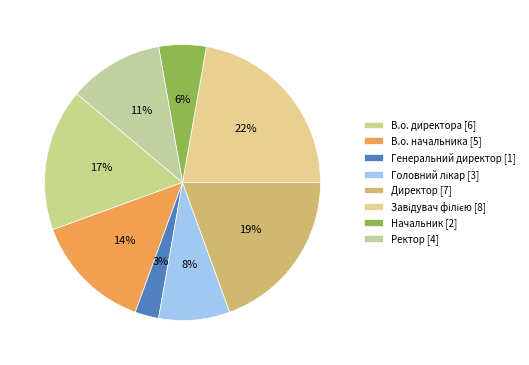

To the nearest percent, what is the average slice percentage?

12%